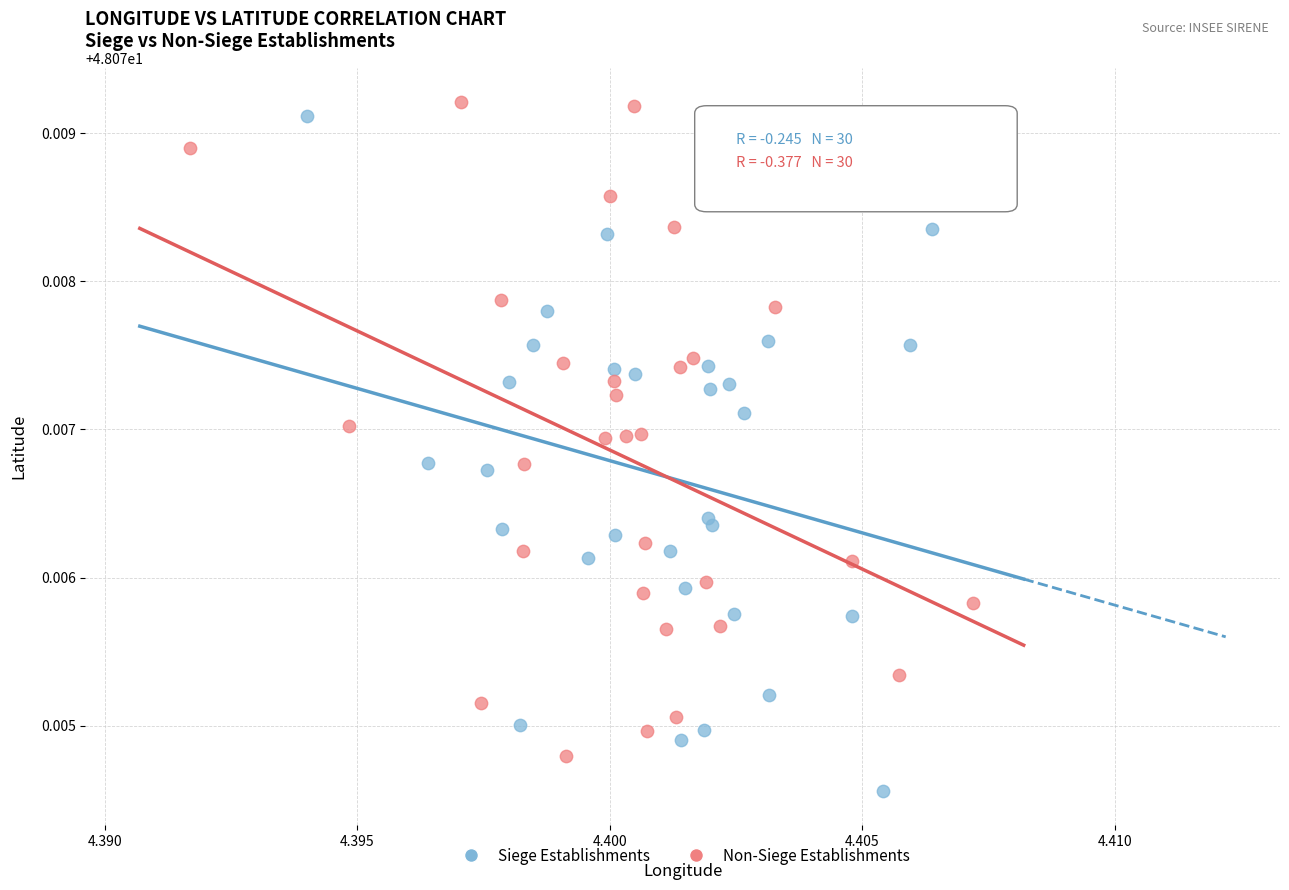

Which series reaches the maximum Y coordinate?

Non-Siege Establishments